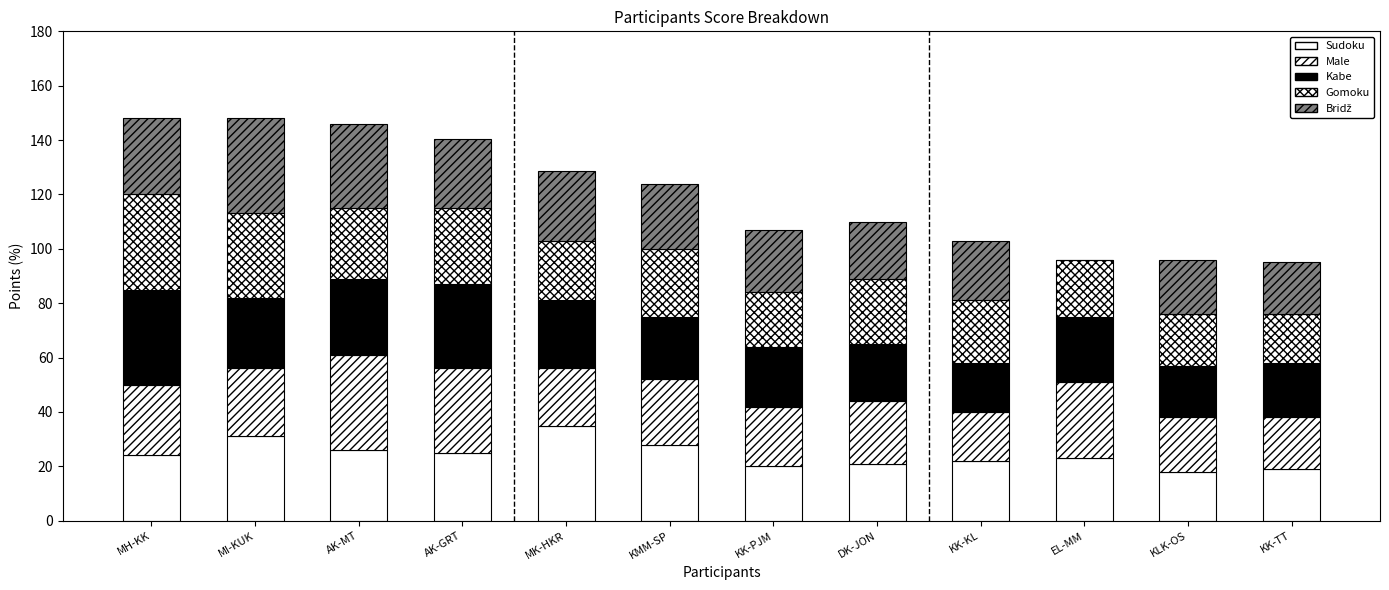

Does the chart contain stacked bars?

Yes